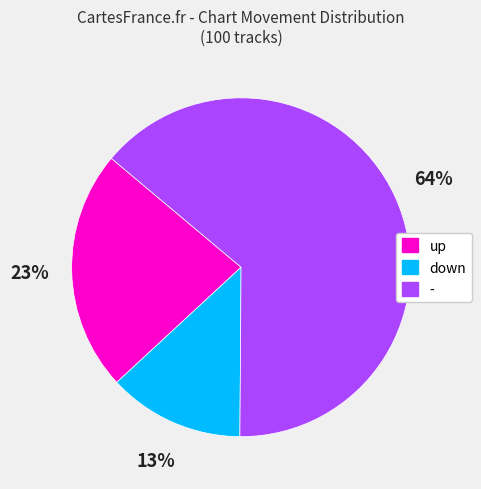

Does any single category account for the majority?

Yes